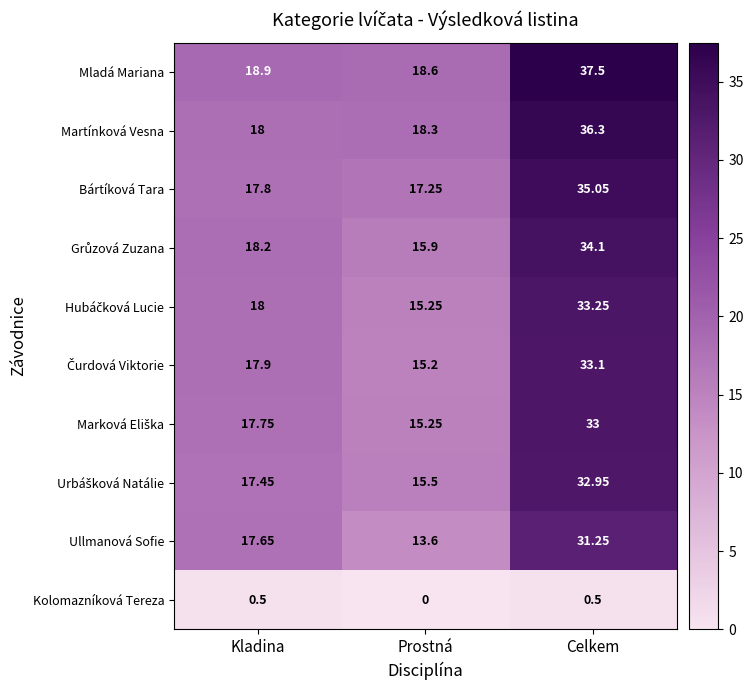

At which category is the sum across all series the highest?

Celkem